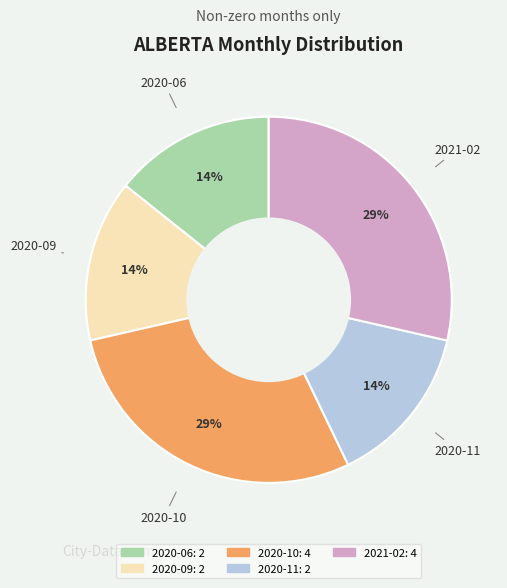

Do 2021-02 and 2020-09 together represent more than half of the pie?

No